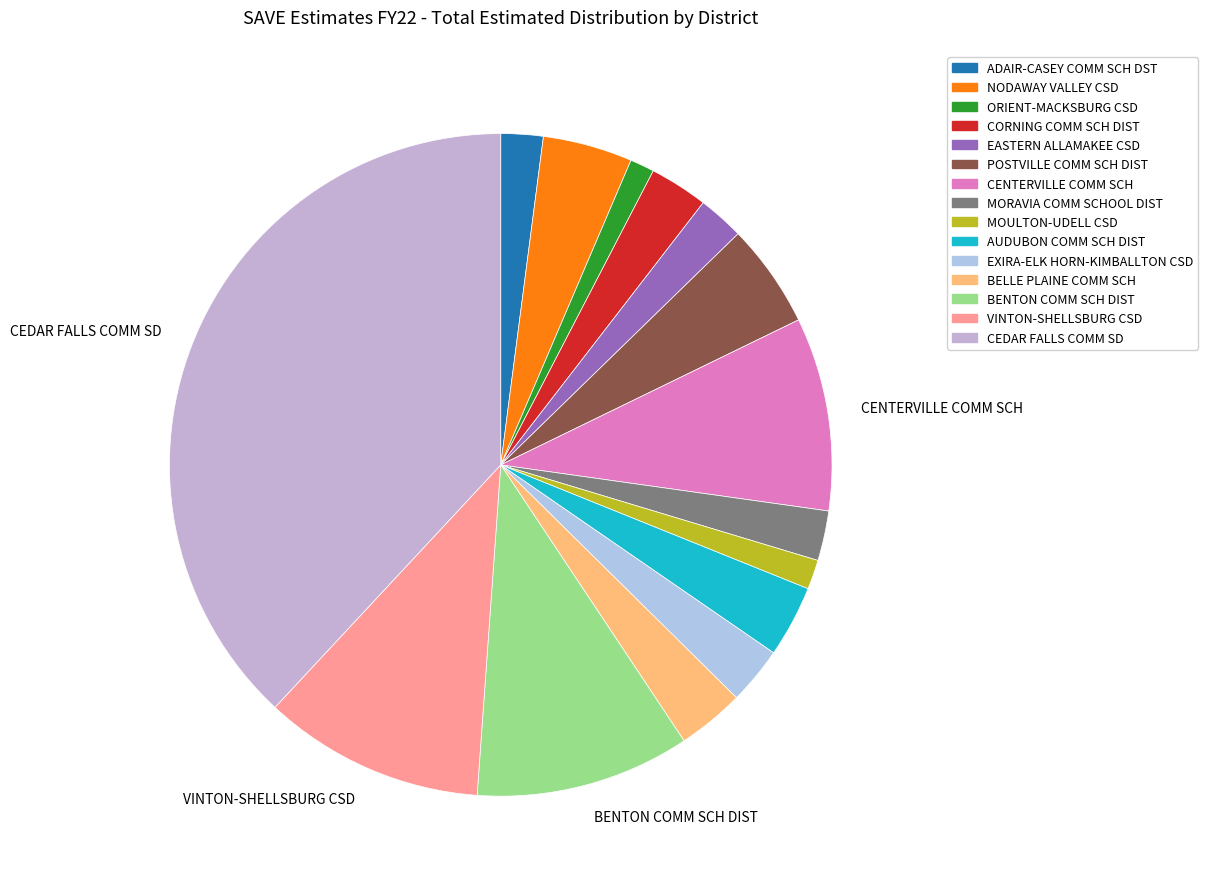

Which slice is the largest?

CEDAR FALLS COMM SD